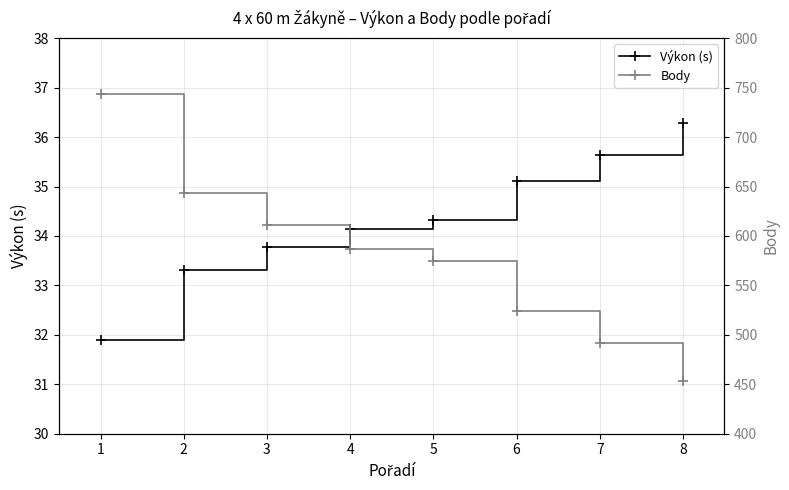

List the labels in order of Výkon (s) value, smallest first.

1, 2, 3, 4, 5, 6, 7, 8